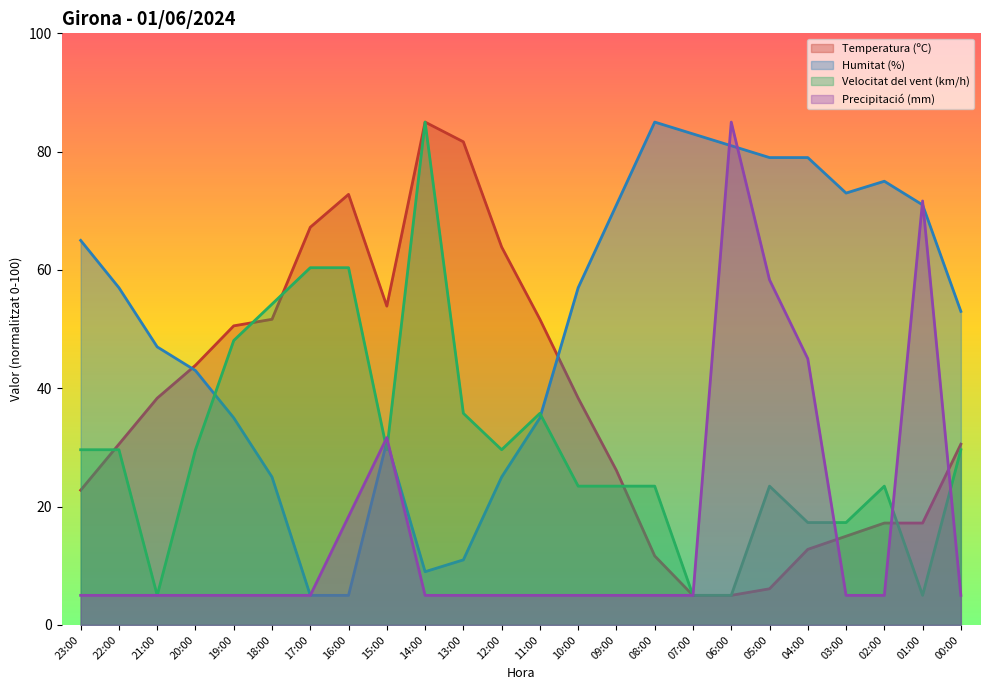

True or false: Humitat (%) has more than 1 points higher than both neighbors.

True